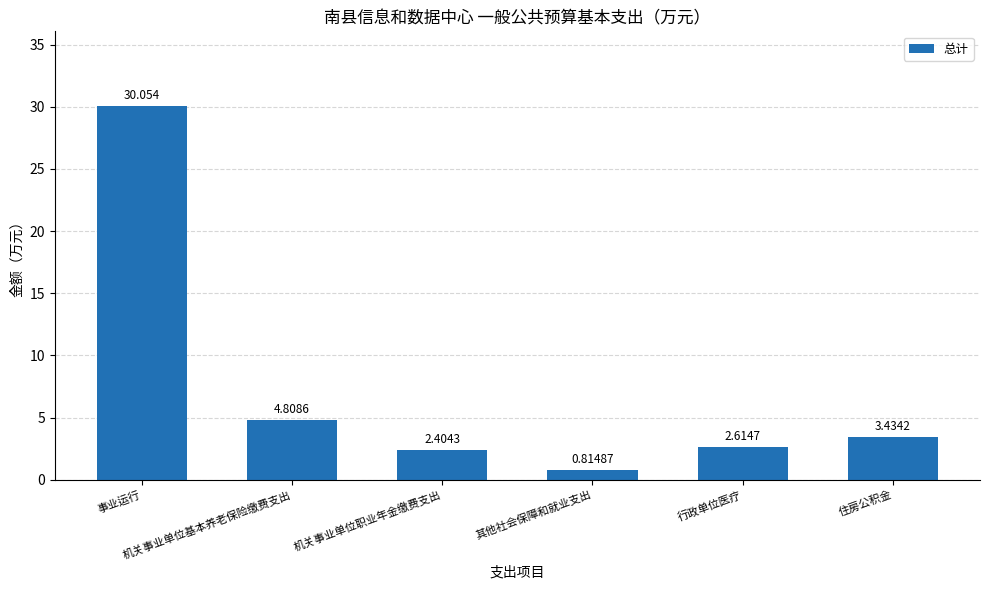

True or false: the data shows 1.2 at 住房公积金.

False